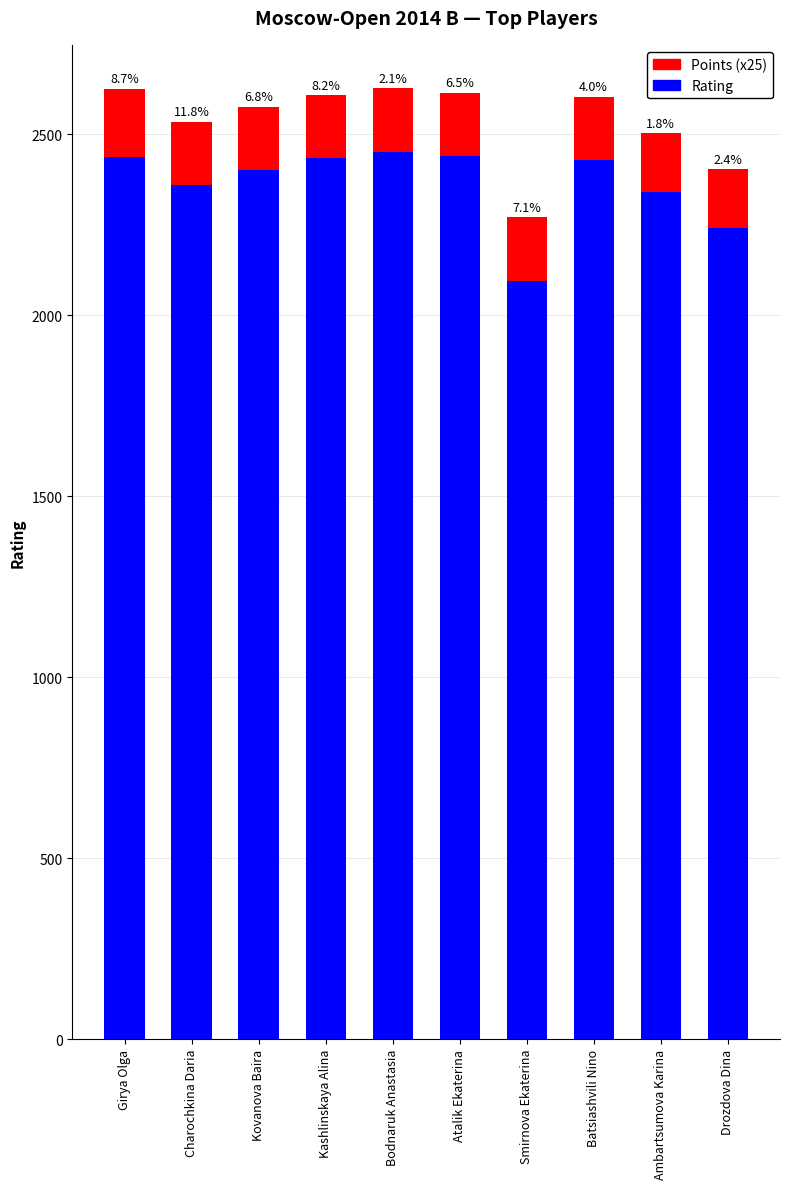

Read the Points (x25) value at Drozdova Dina.

162.5